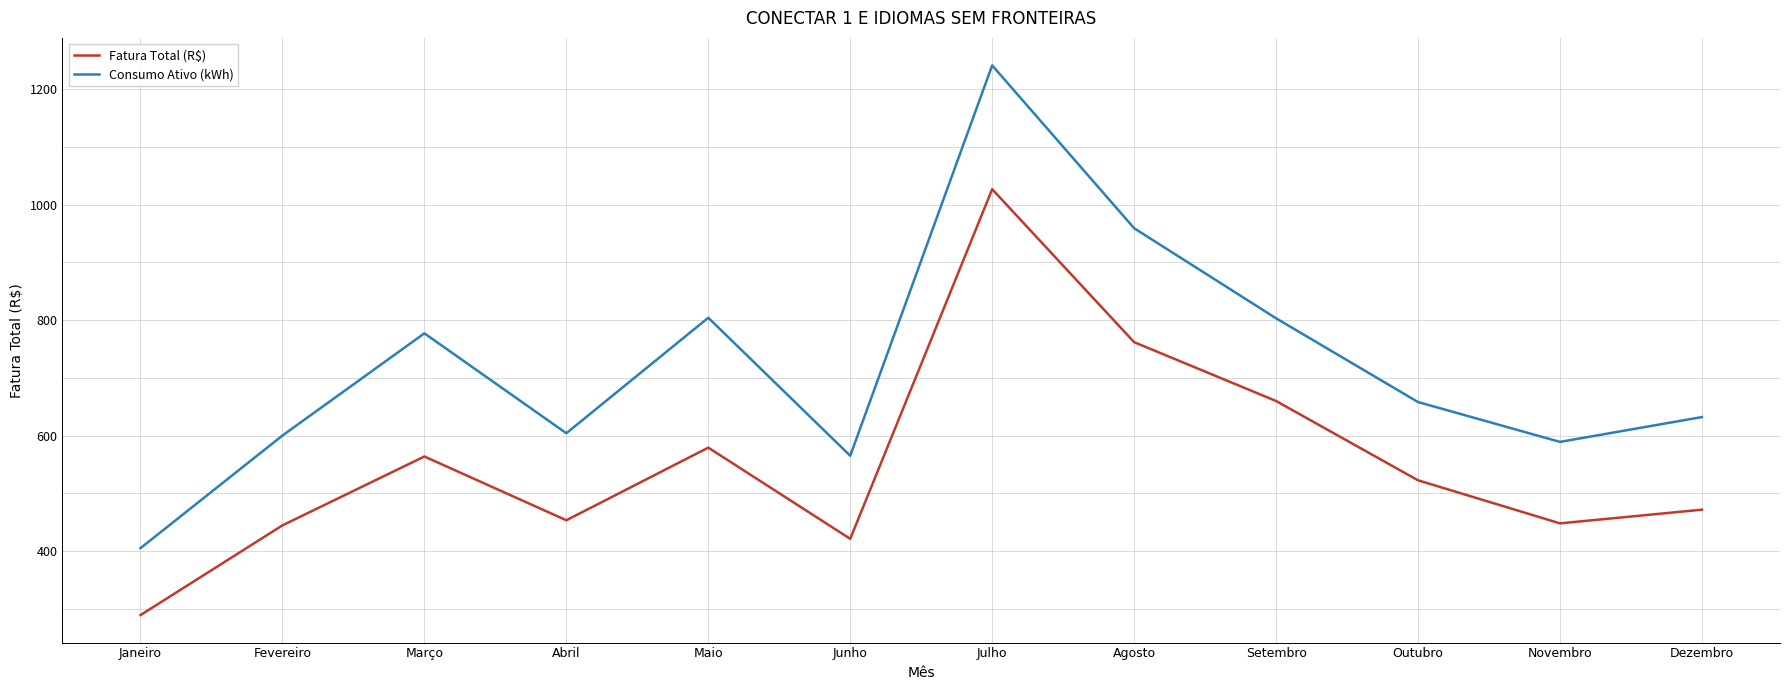

At which category is the sum across all series the highest?

Julho